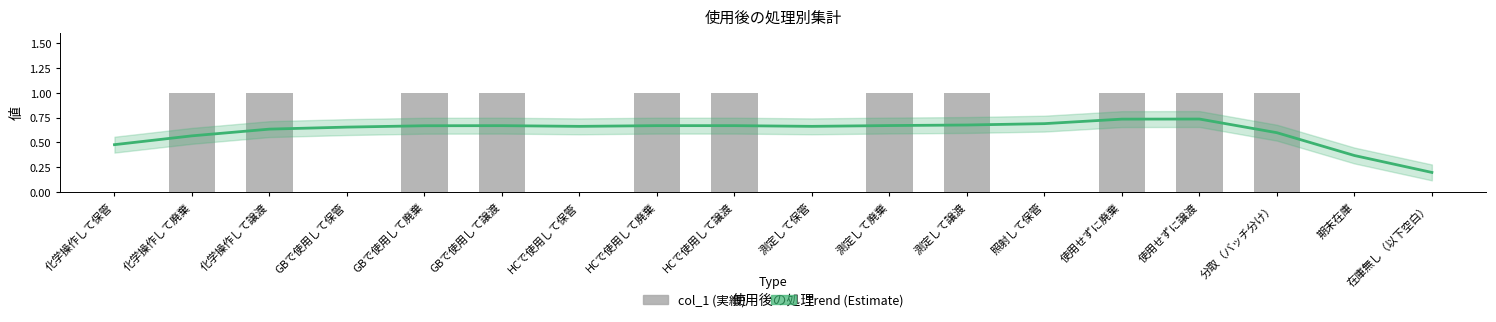

Which series has the largest total across all categories?

Trend (Estimate)